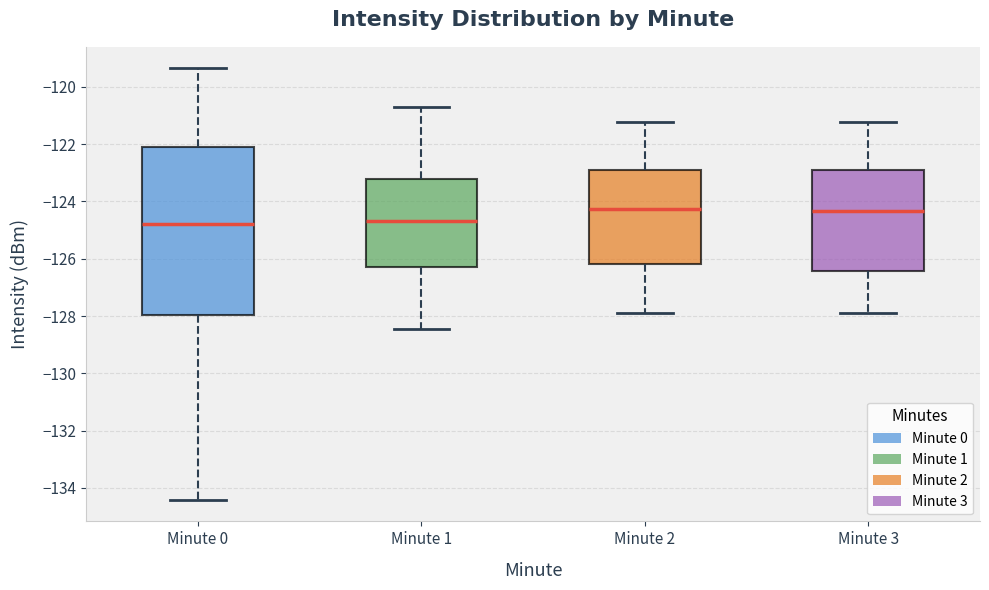

Reading left to right, read every box against the y-axis: the position of its median line, the range the box covers, and the ends of its whiskers. The values are not printed on the chart, so give them approximately, as read against the axis.

Minute 0: median -124.8, box -128.0 to -122.0, whiskers -134.4 to -119.4
Minute 1: median -124.6, box -126.2 to -123.2, whiskers -128.4 to -120.8
Minute 2: median -124.2, box -126.2 to -122.8, whiskers -127.8 to -121.2
Minute 3: median -124.4, box -126.4 to -122.8, whiskers -127.8 to -121.2